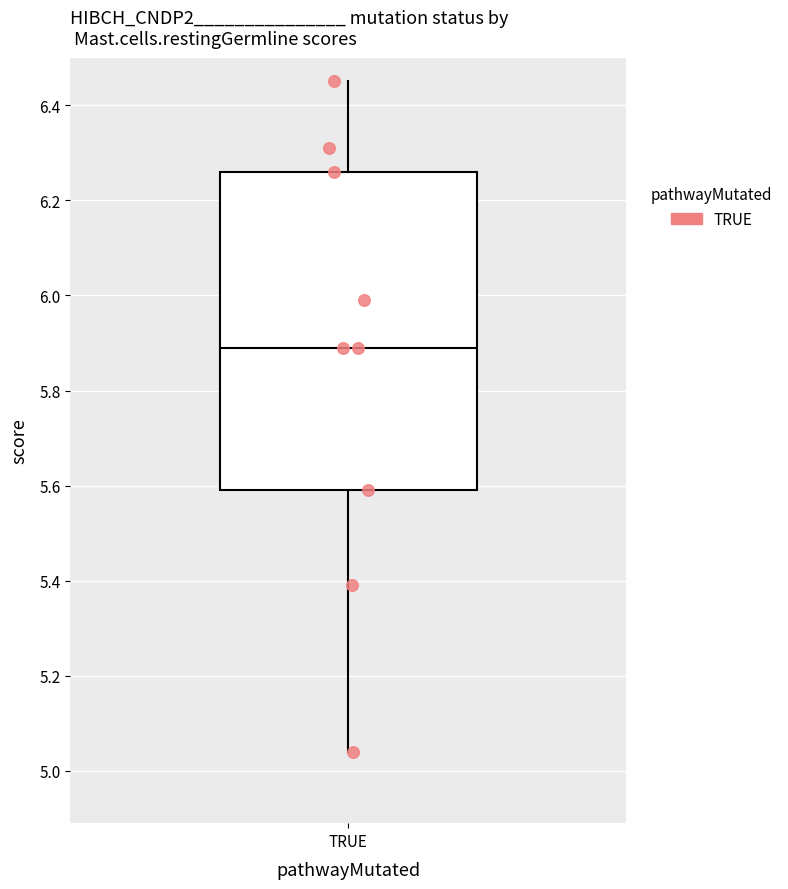

What is the average X value?

1.0